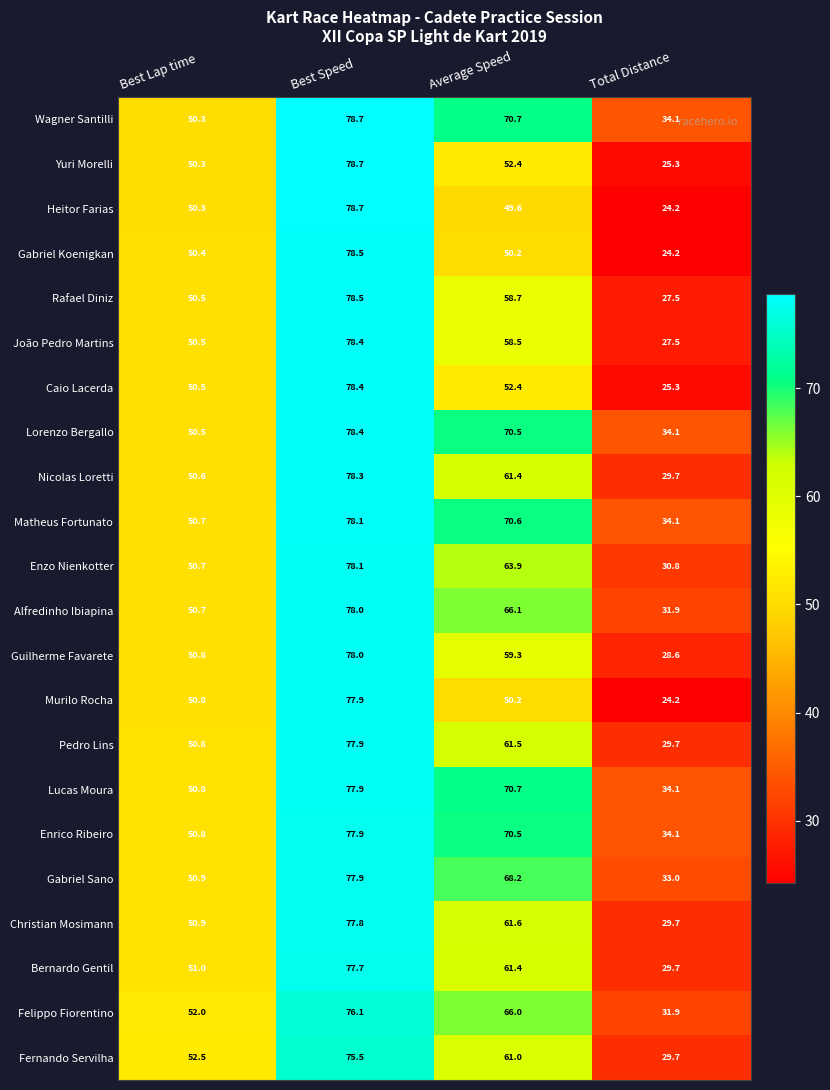

The value of Enzo Nienkotter at Best Speed is 47.8. True or false?

False